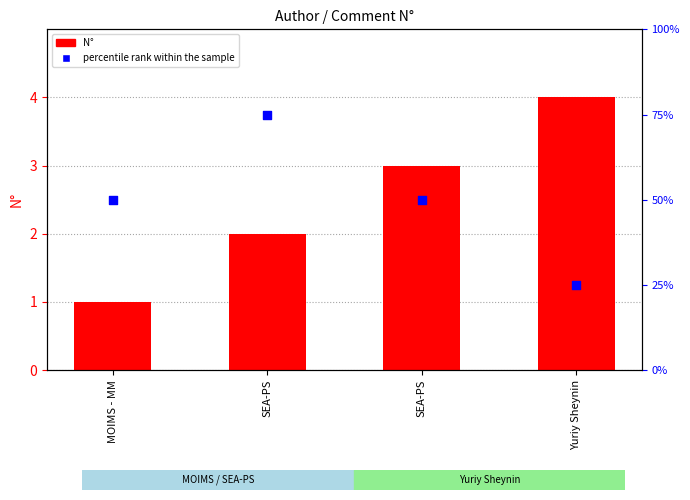

Is the value of N° at MOIMS - MM greater than the value of percentile rank within the sample at SEA-PS?

No